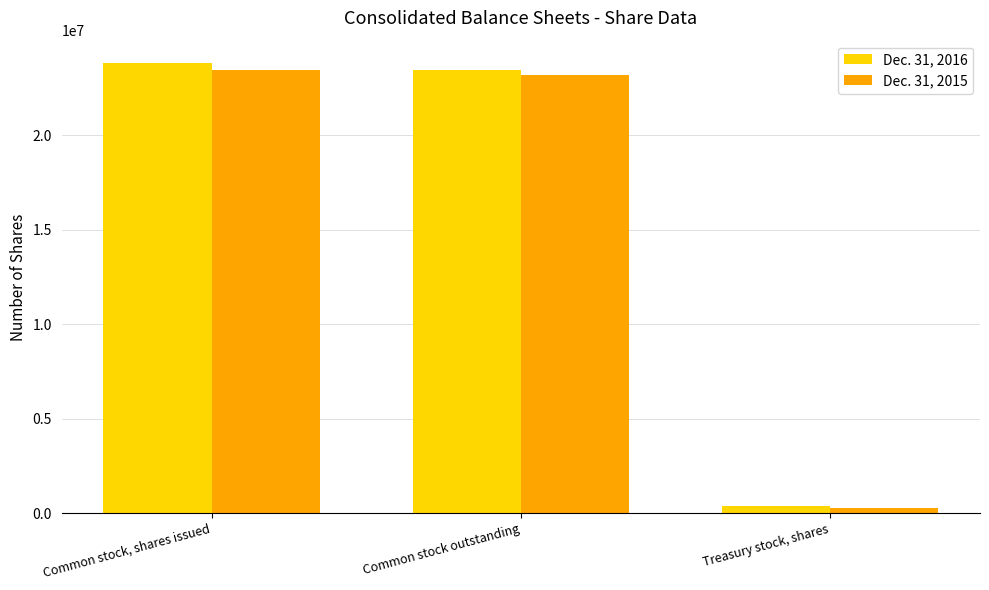

Where does the Dec. 31, 2015 series first go above 23167216?

Common stock, shares issued